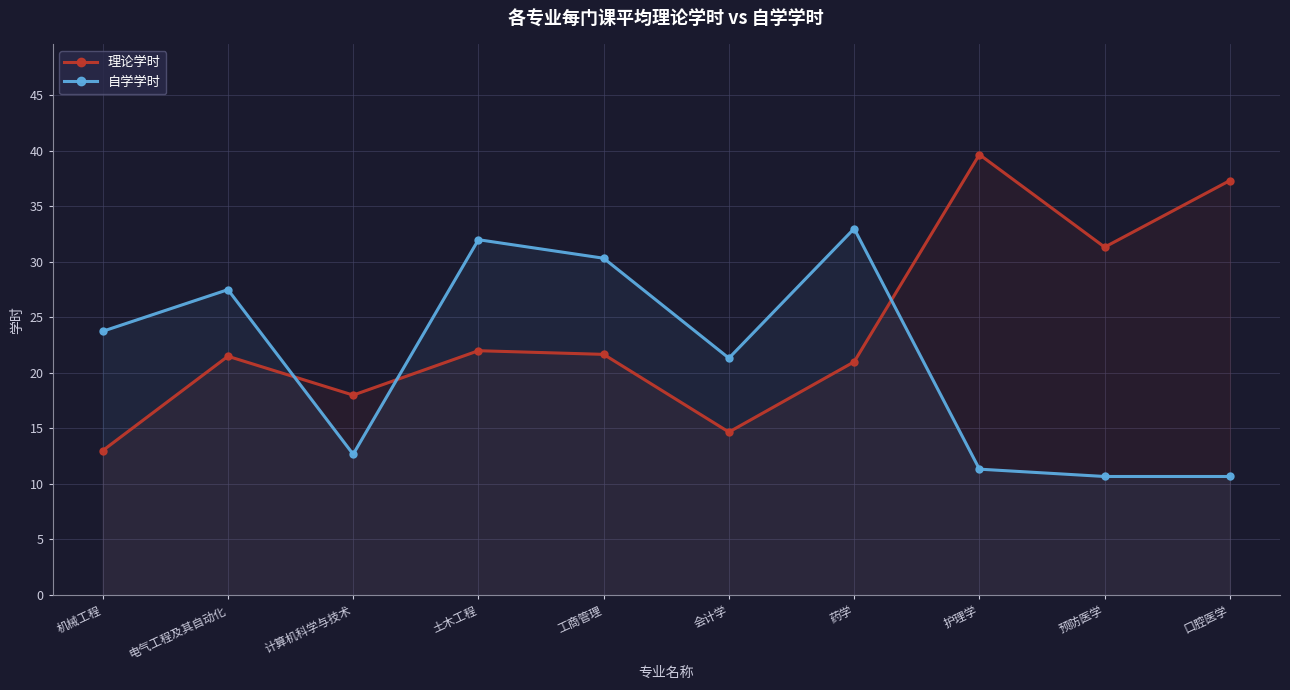

How many categories are shown in the chart?

10